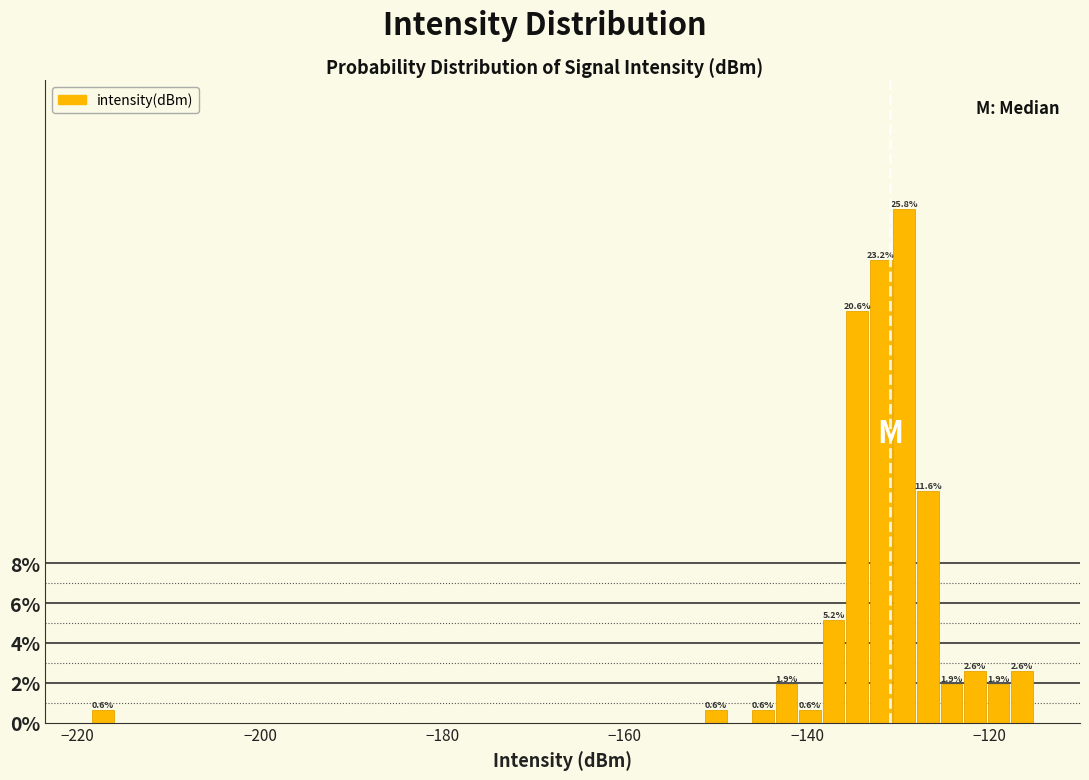

Read against the x-axis, roughly where is the centre of the tallest bar?

-130